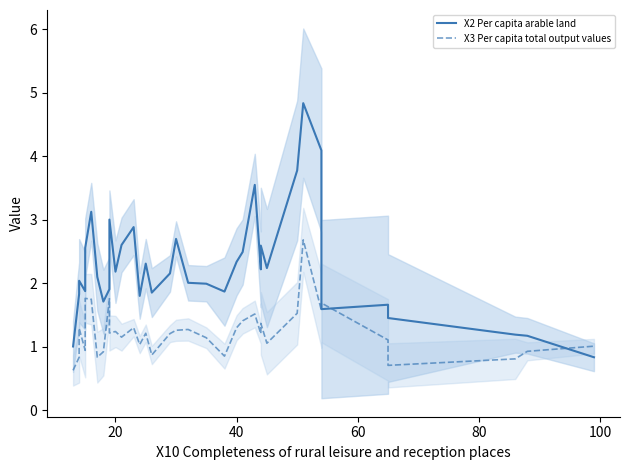

How many categories are shown in the chart?

36